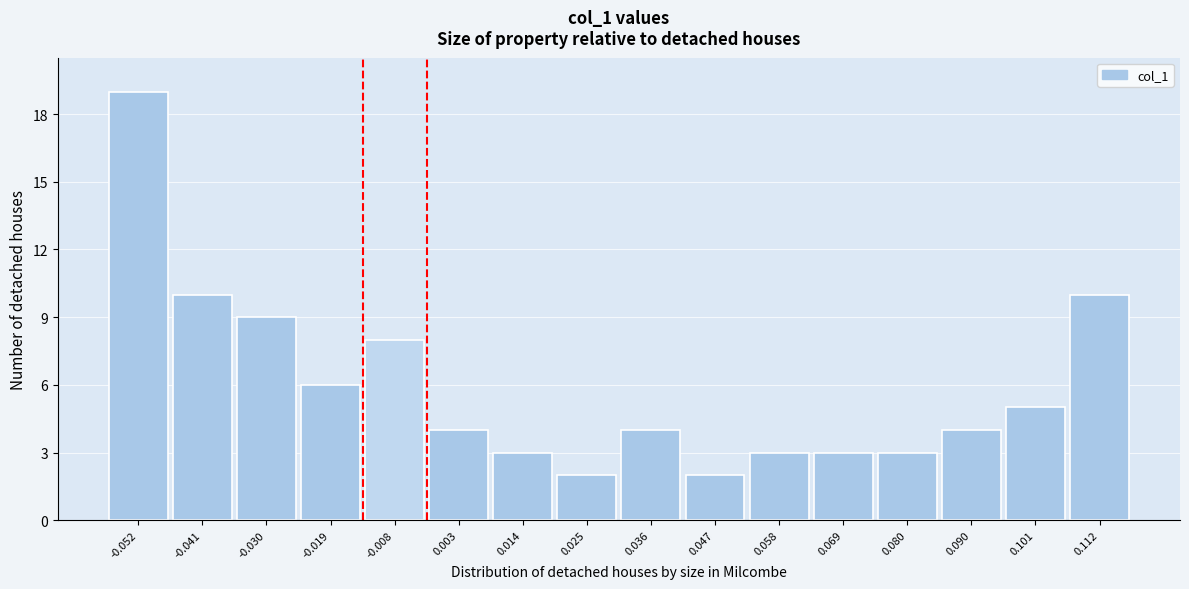

Reading left to right, transcribe all the data shown in this chart.

19	10	9	6	8	4	3	2	4	2	3	3	3	4	5	10